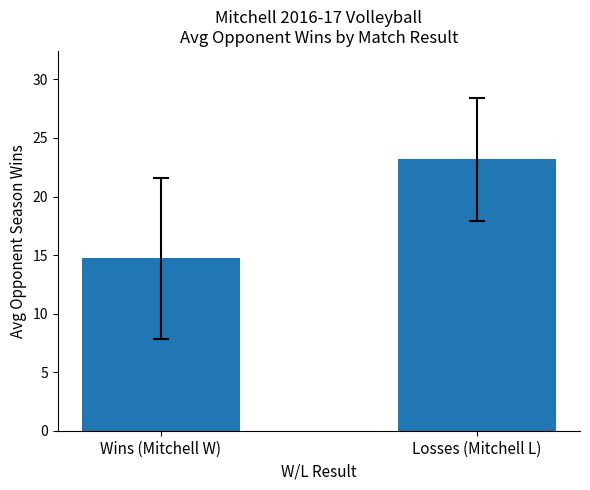

What is the ratio of the value at Wins (Mitchell W) to the value at Losses (Mitchell L)?

0.6